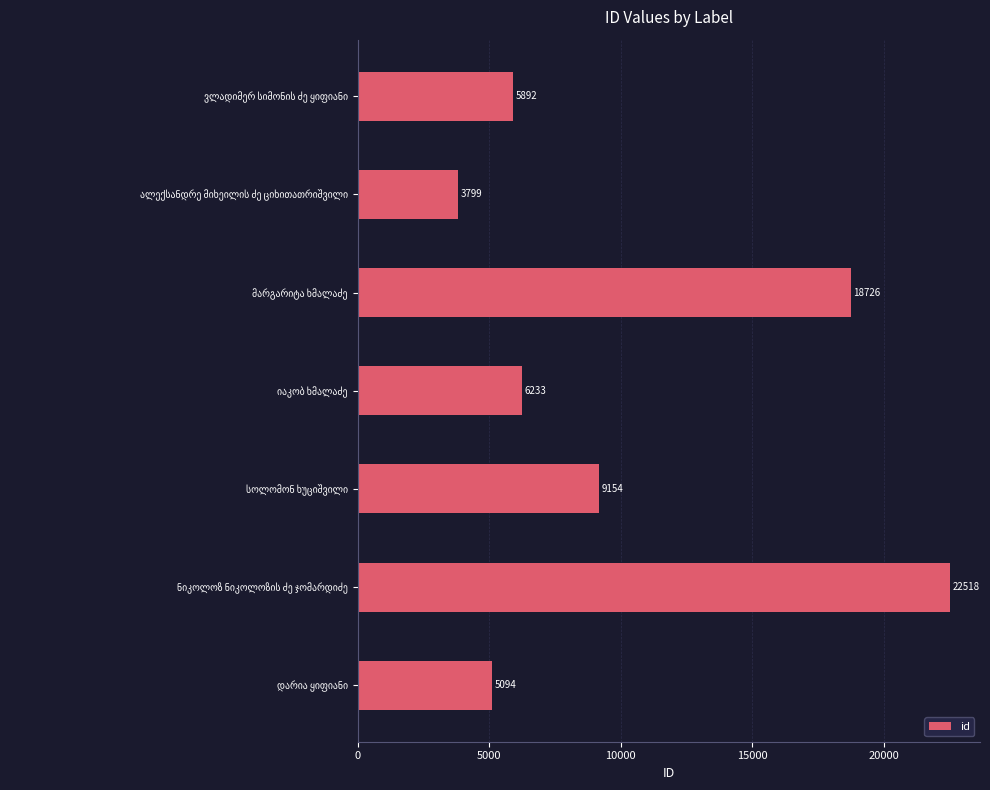

What is the value of the 3rd bar from the top?

18726